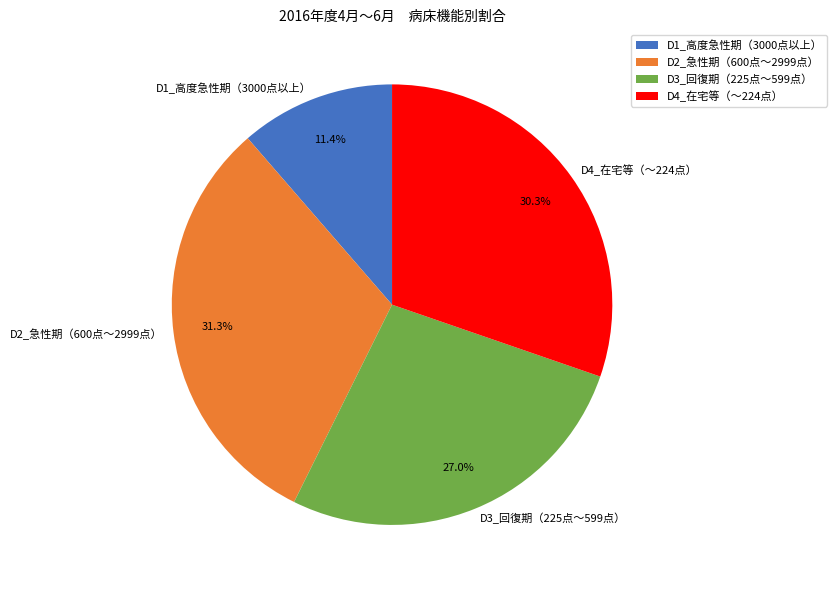

Is there any slice that represents more than half of the pie?

No